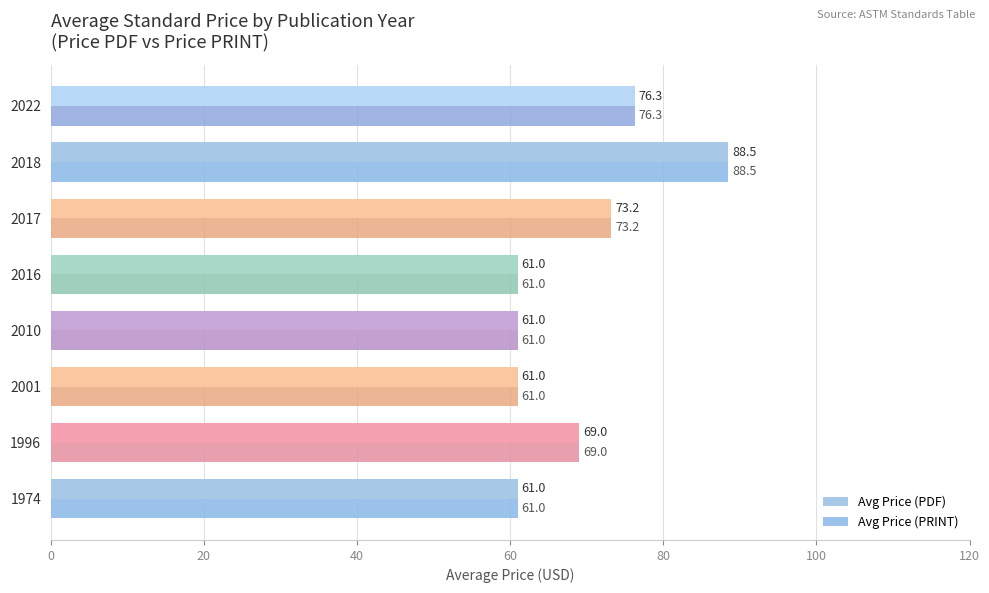

How many series are shown in this chart?

2